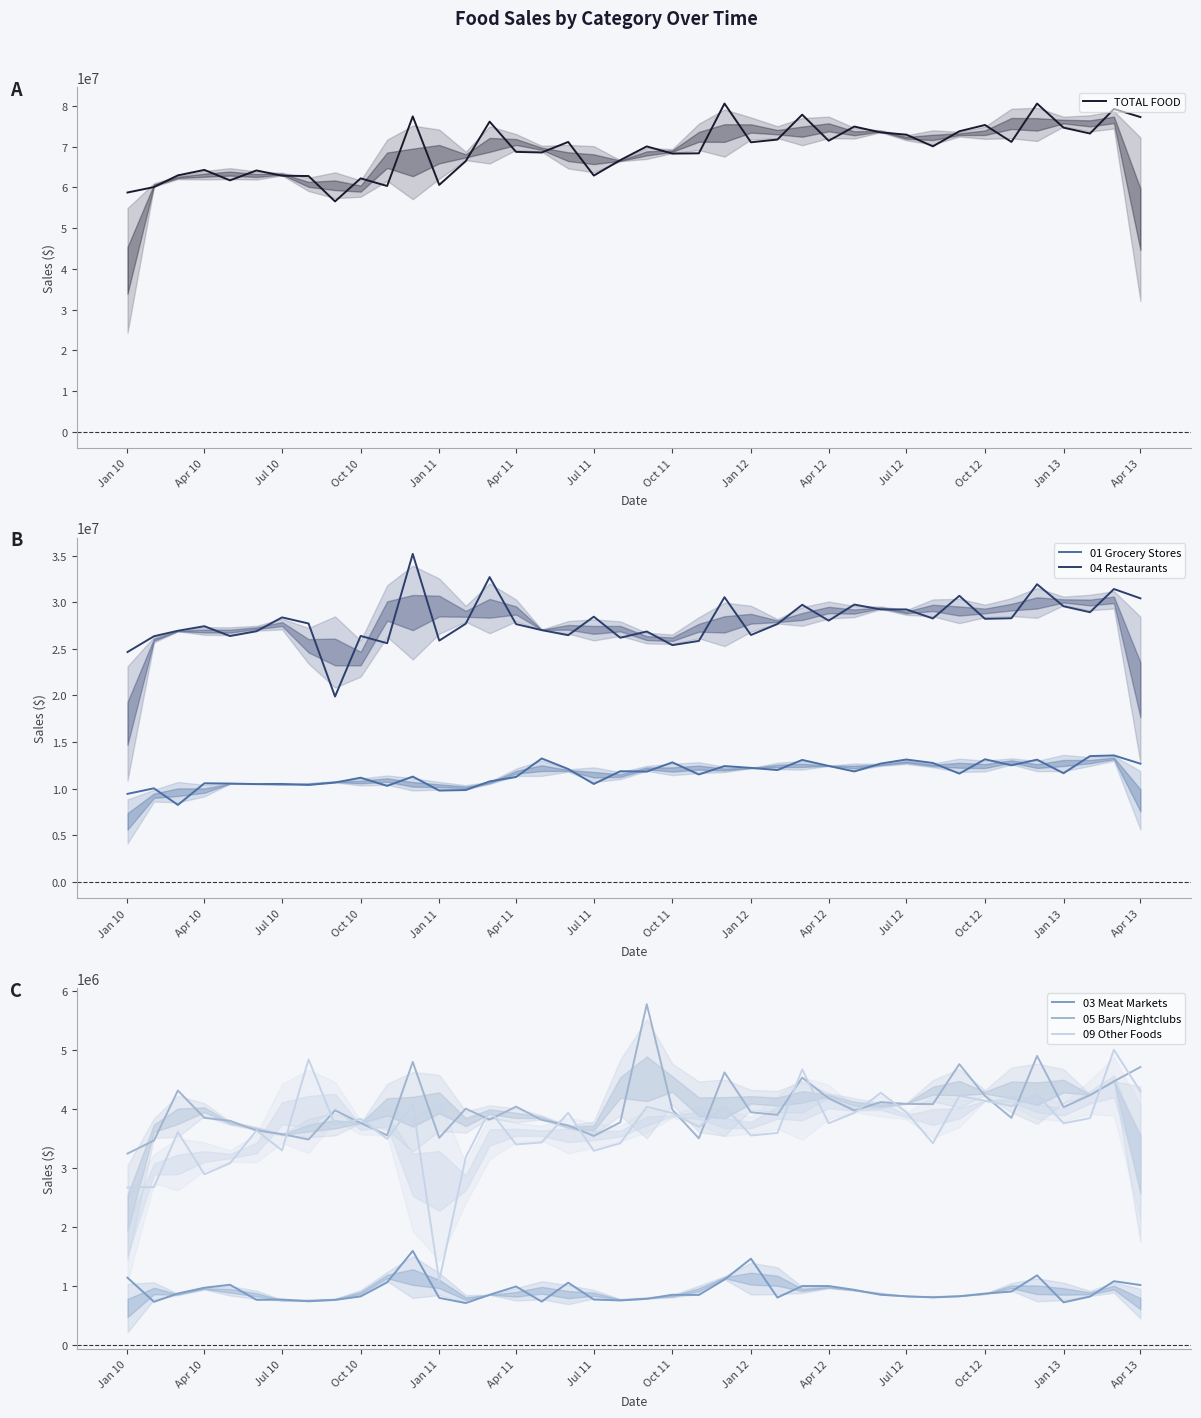

How many data points in TOTAL FOOD are above 70091208?

19